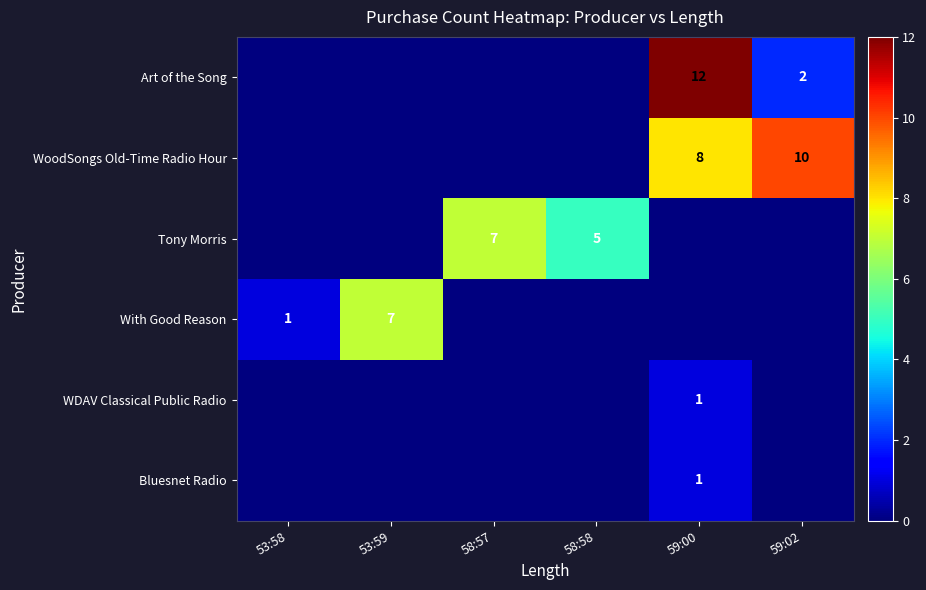

Is it true that With Good Reason equals 1 at 53:58?

True